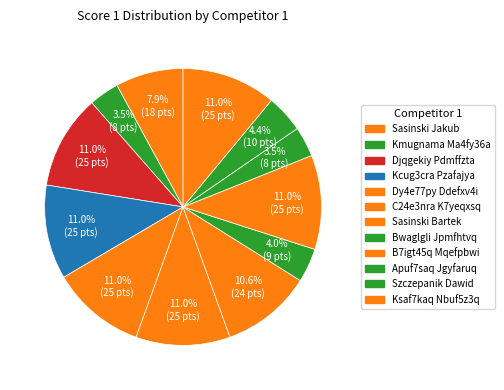

Combined, do Djqgekiy Pdmffzta and Sasinski Jakub account for over 50%?

No